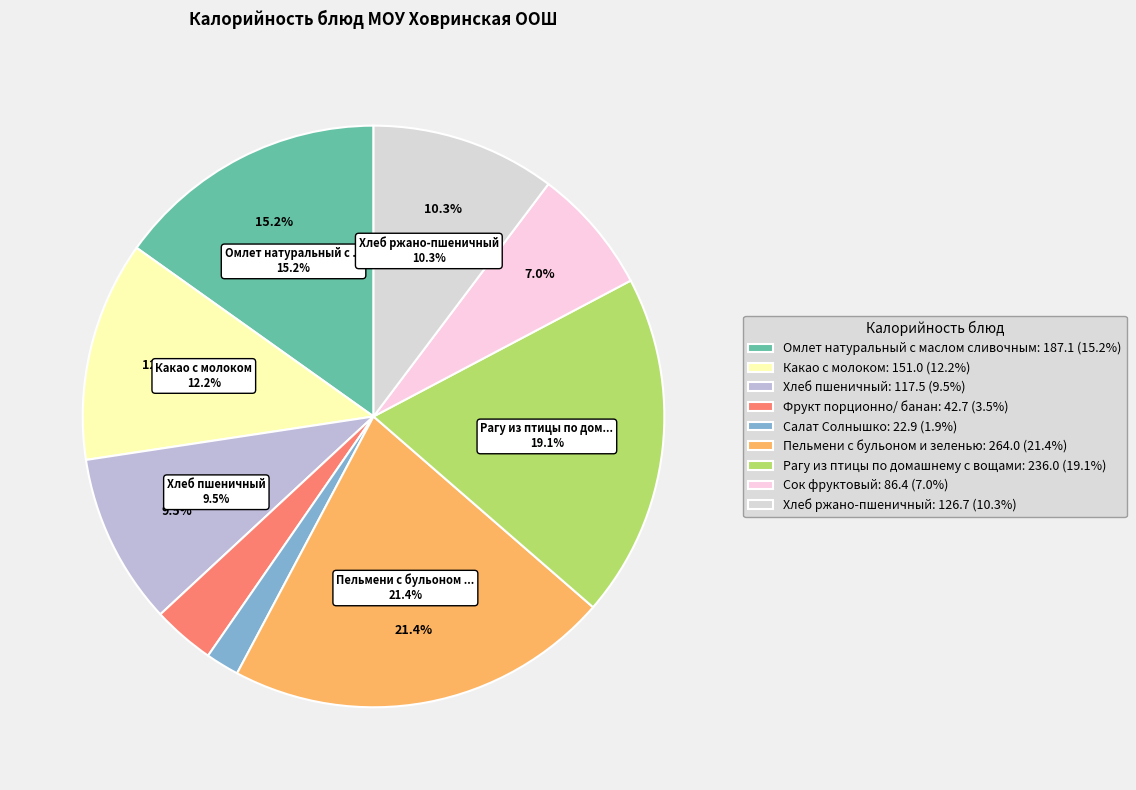

The Рагу из птицы по домашнему с вощами slice represents 19% of the pie. True or false?

True